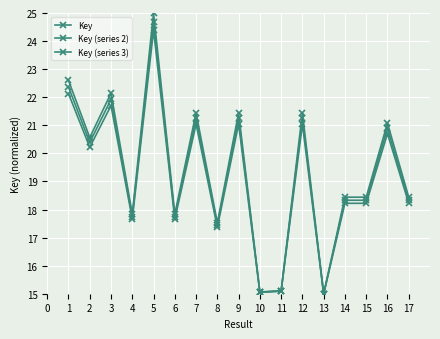

Which series has the widest spread of values?

Key